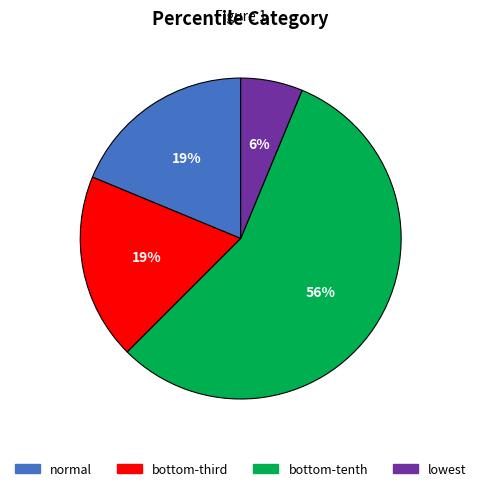

Which category accounts for the majority?

bottom-tenth